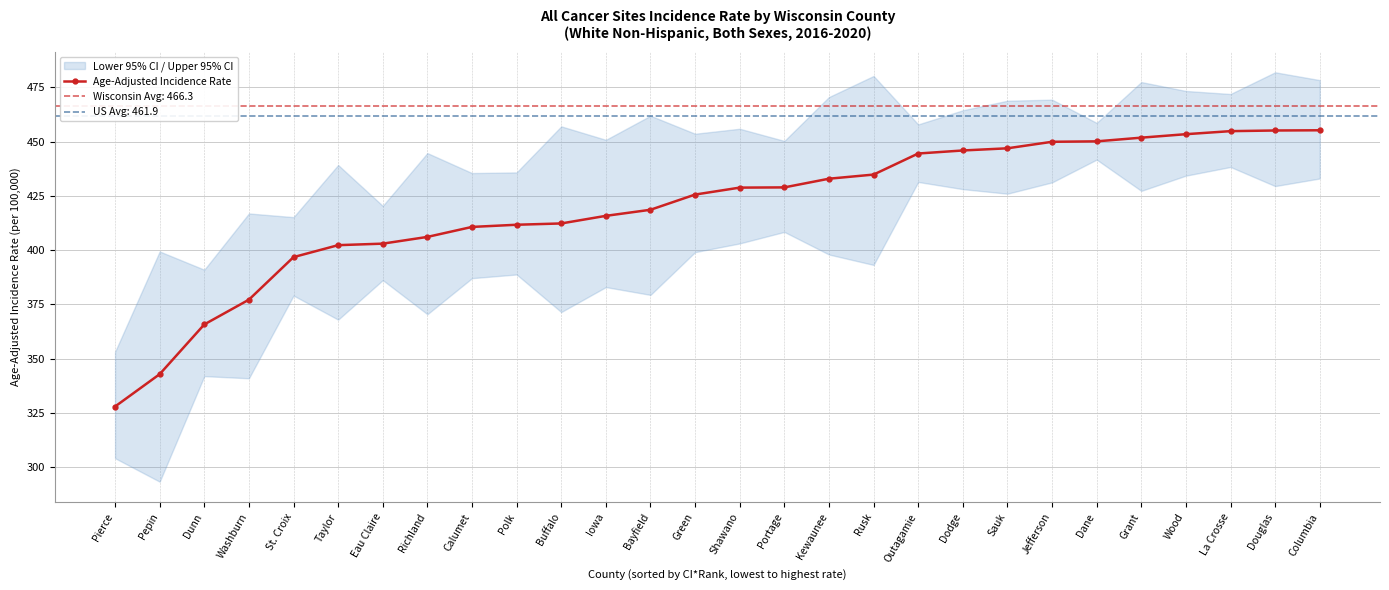

Reading left to right, what are all the values shown in this chart?

Pierce=328.0	Pepin=342.9	Dunn=365.8	Washburn=377.2	St. Croix=396.8	Taylor=402.3	Eau Claire=403.0	Richland=406.1	Calumet=410.7	Polk=411.7	Buffalo=412.3	Iowa=415.8	Bayfield=418.6	Green=425.6	Shawano=428.8	Portage=428.9	Kewaunee=432.9	Rusk=434.8	Outagamie=444.5	Dodge=445.9	Sauk=446.9	Jefferson=449.9	Dane=450.1	Grant=451.8	Wood=453.4	La Crosse=454.8	Douglas=455.1	Columbia=455.2